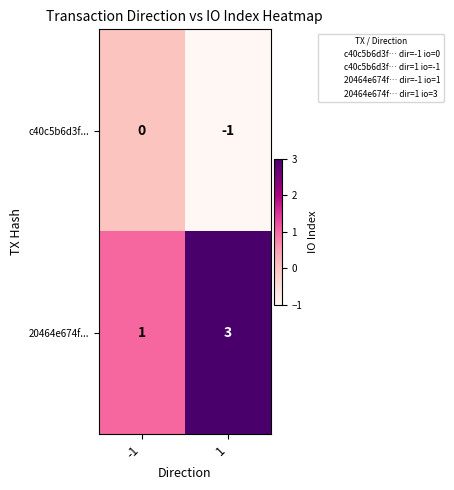

Reading left to right, list all the values displayed in this chart.

c40c5b6d3f...: 0	-1
20464e674f...: 1	3